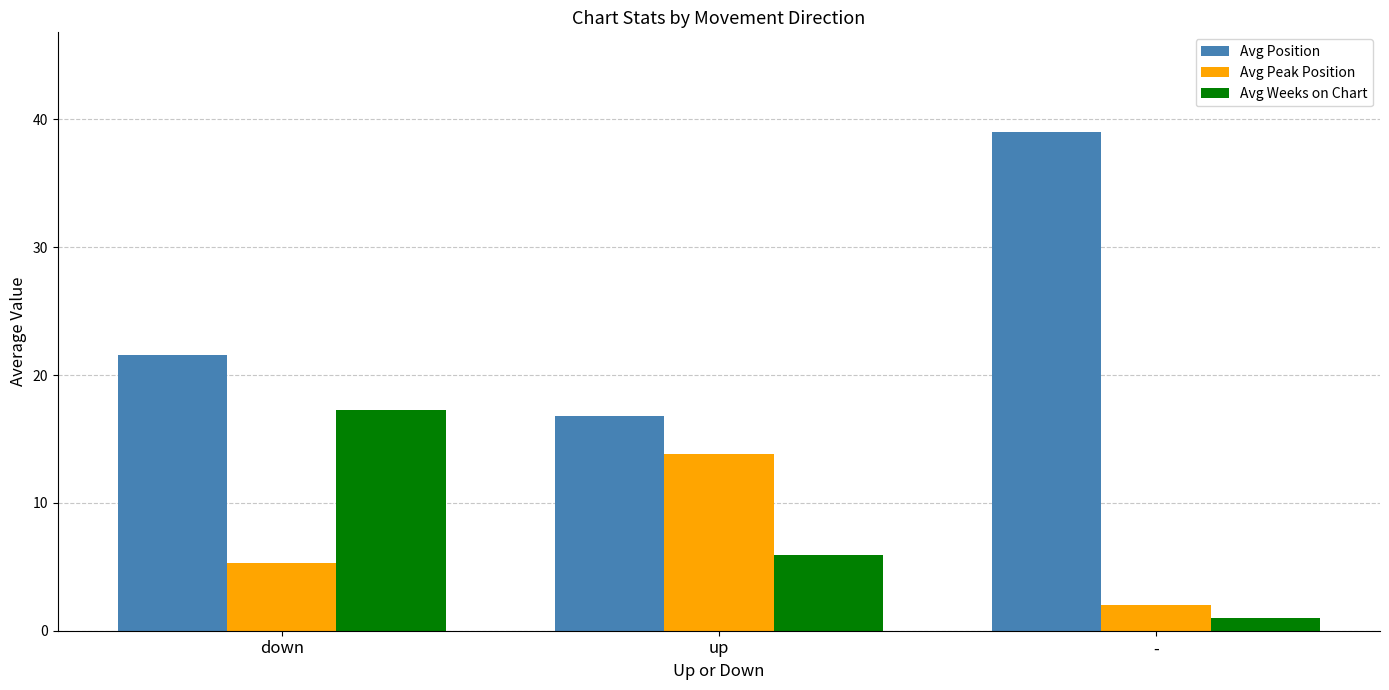

Which category has the lowest value in the Avg Weeks on Chart series?

-